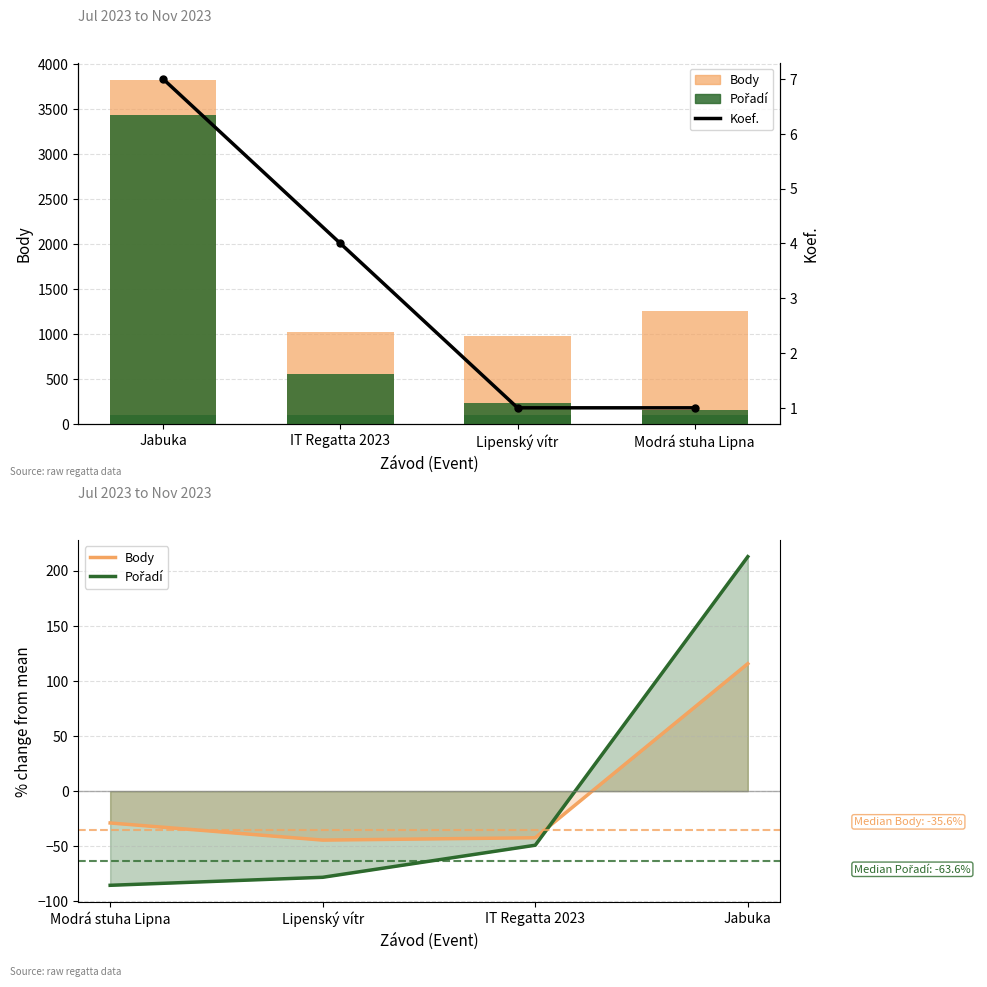

What is the difference between the maximum and minimum values in the Koef. series?

6.0